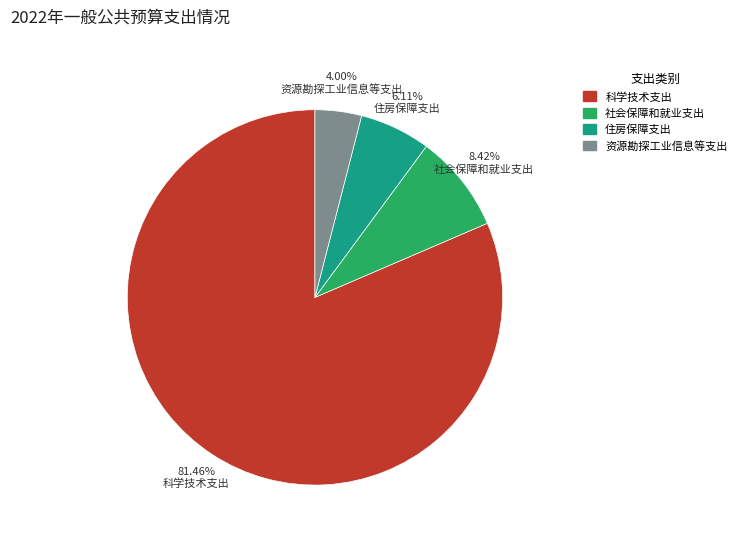

Which category has the biggest portion of the pie?

科学技术支出